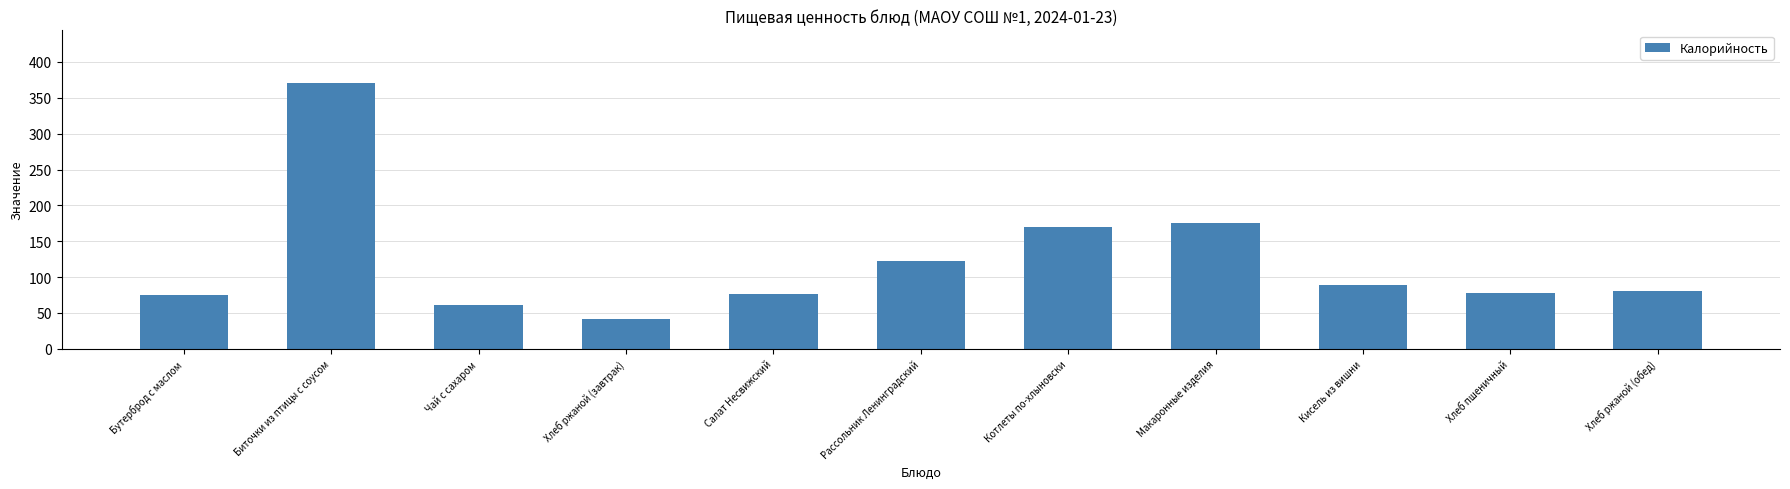

What is the value of the 8th bar from the left?

175